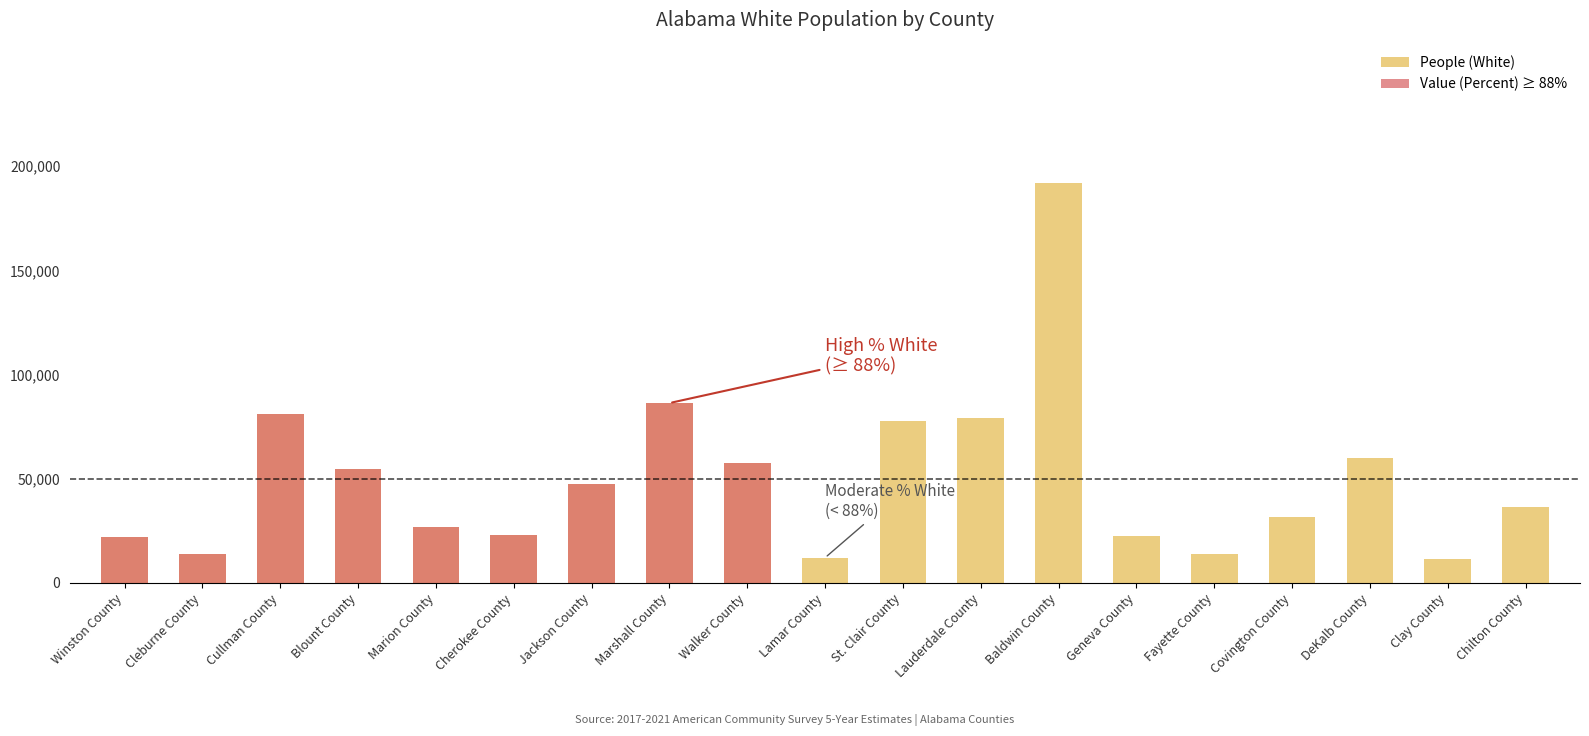

Is it true that Value (Percent) ≥ 88% equals -44435 at DeKalb County?

False